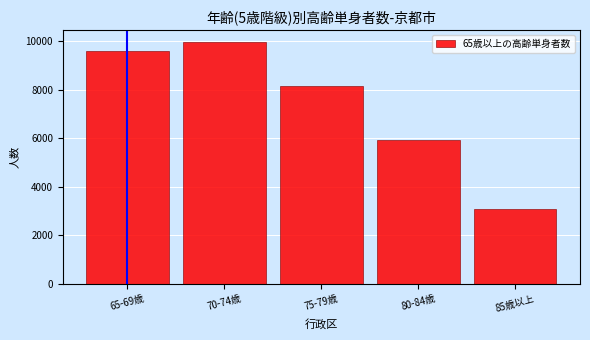

Reading left to right, what are all the values shown in this chart?

9593	9951	8163	5919	3071